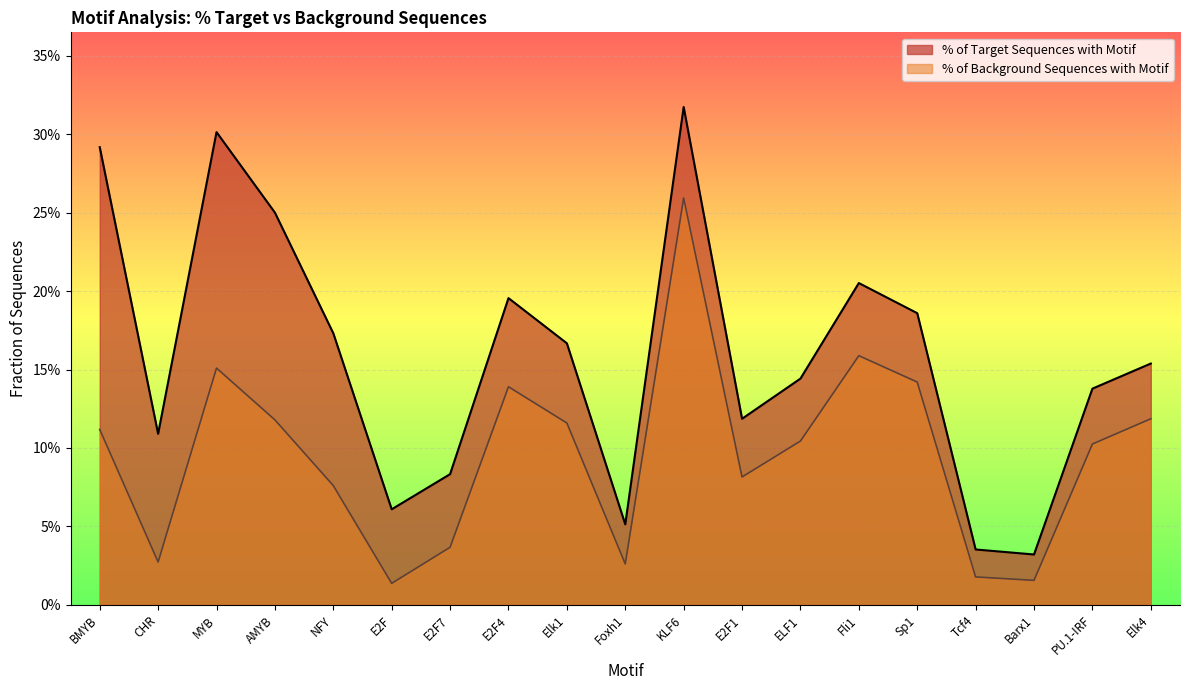

Rank the series by their average value, from lowest to highest.

% of Background Sequences with Motif, % of Target Sequences with Motif